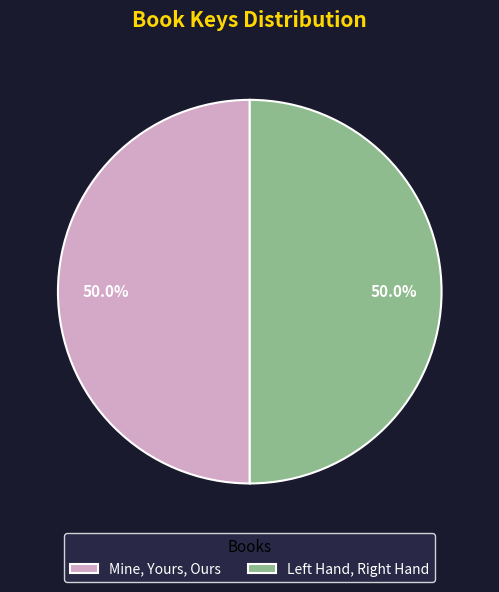

How many segments does this pie chart have?

2